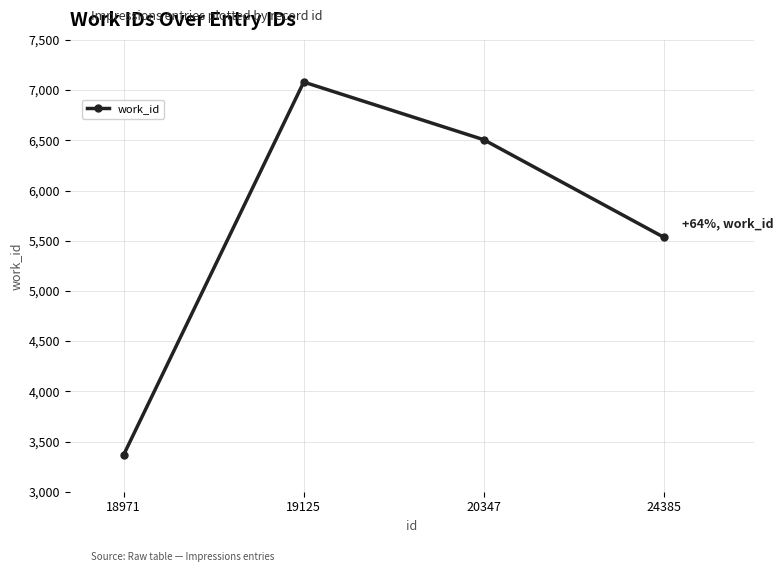

What is the value of the 3rd point from the left?

6506